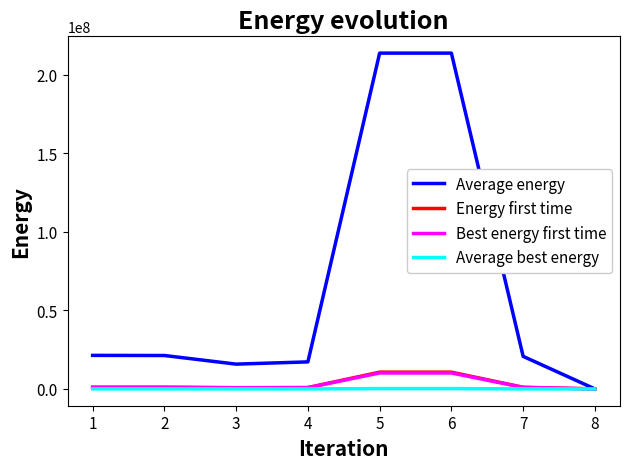

Is the value of Energy first time at 1 greater than the value of Average energy at 1?

No